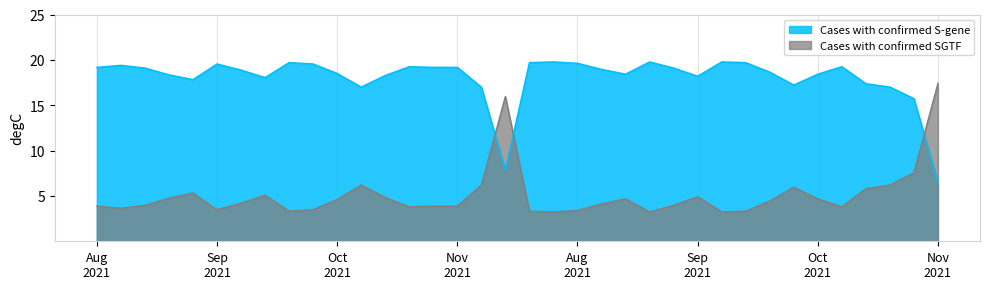

The Cases with confirmed S-gene series shows 7.0 at 2021-08-10. True or false?

False